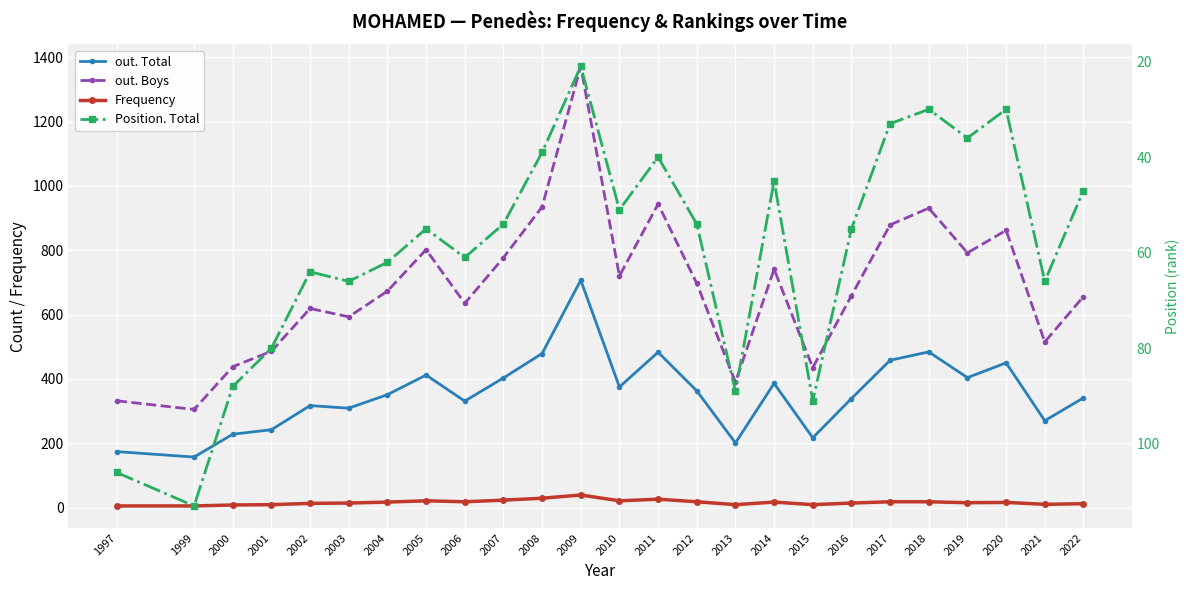

At how many categories does at least one series exceed 367?

23